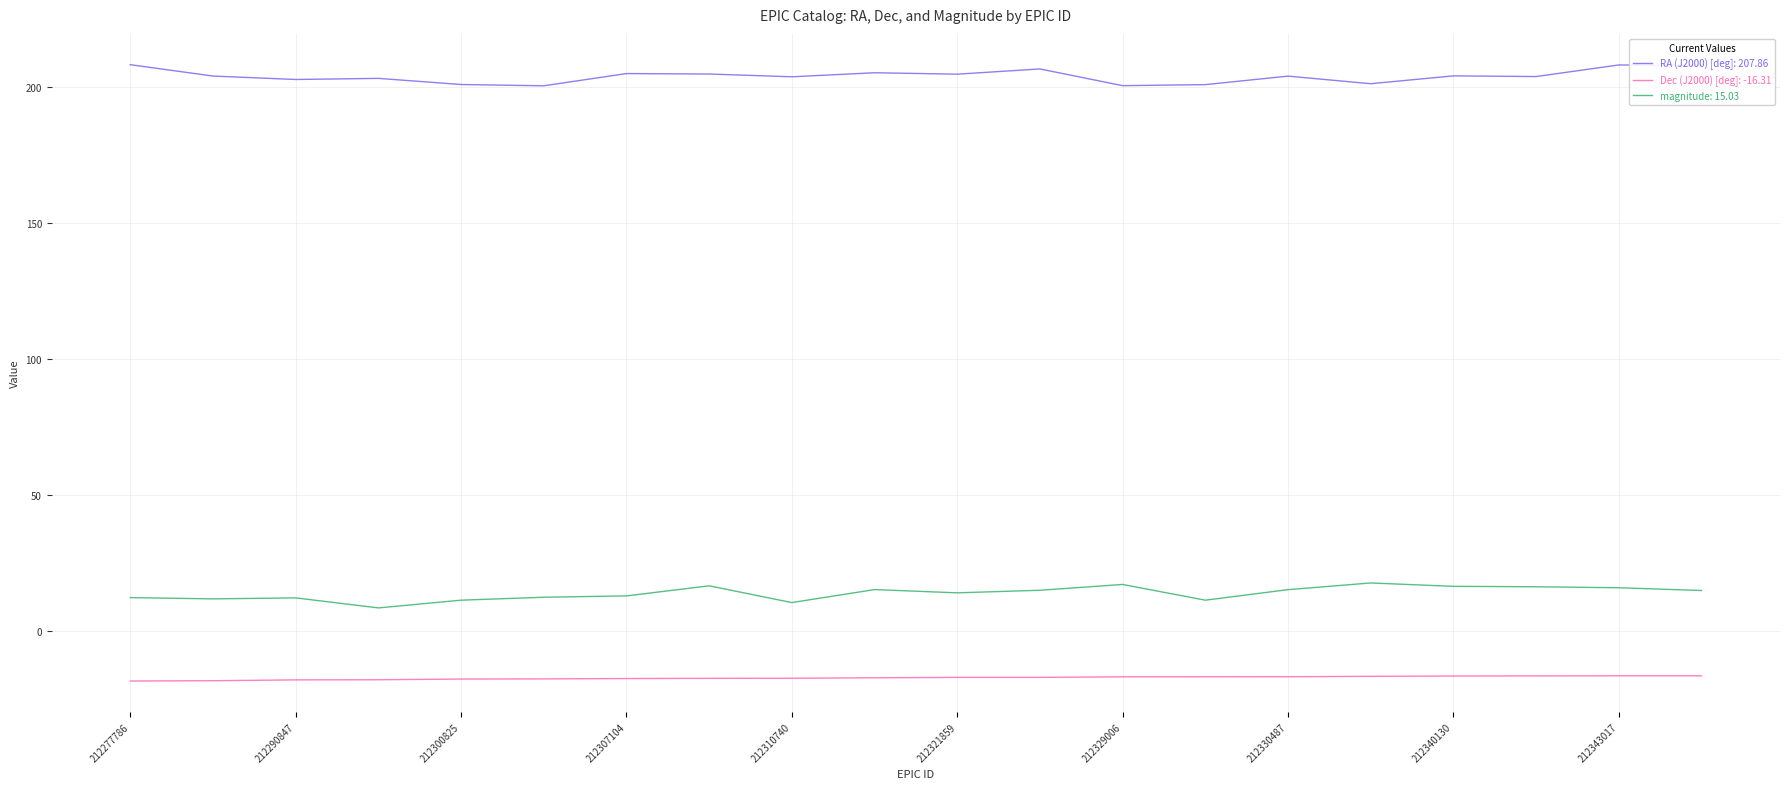

What is the smallest value displayed?

-18.2